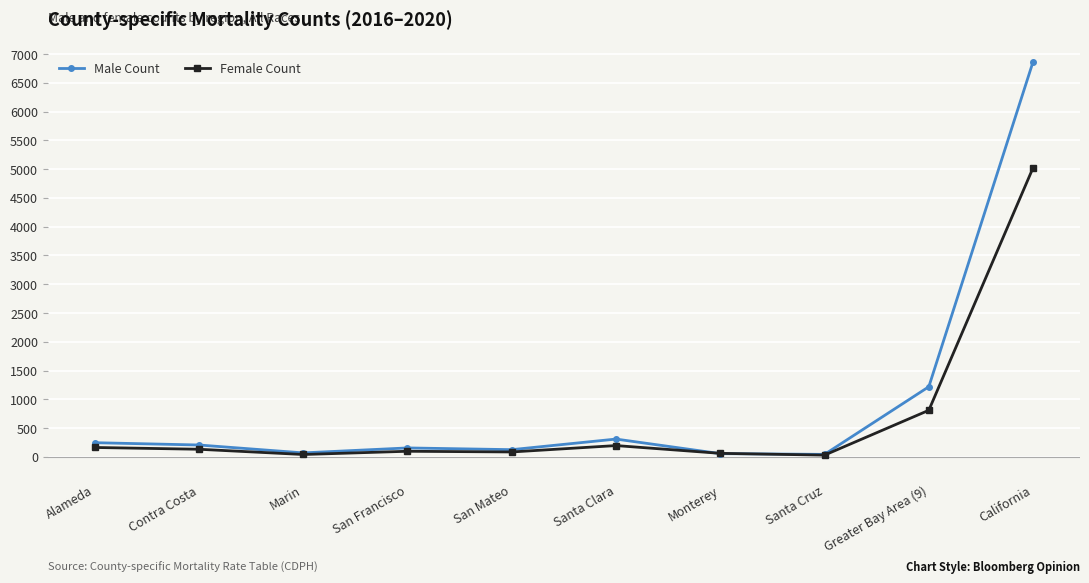

What is the lowest value of the Male Count series?

43